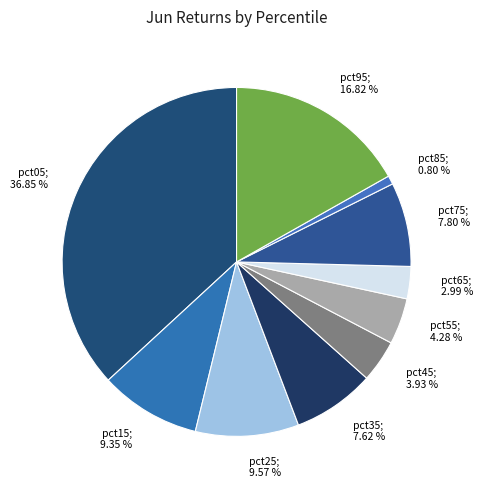

Do pct35; 7.62 % and pct95; 16.82 % together represent more than half of the pie?

No